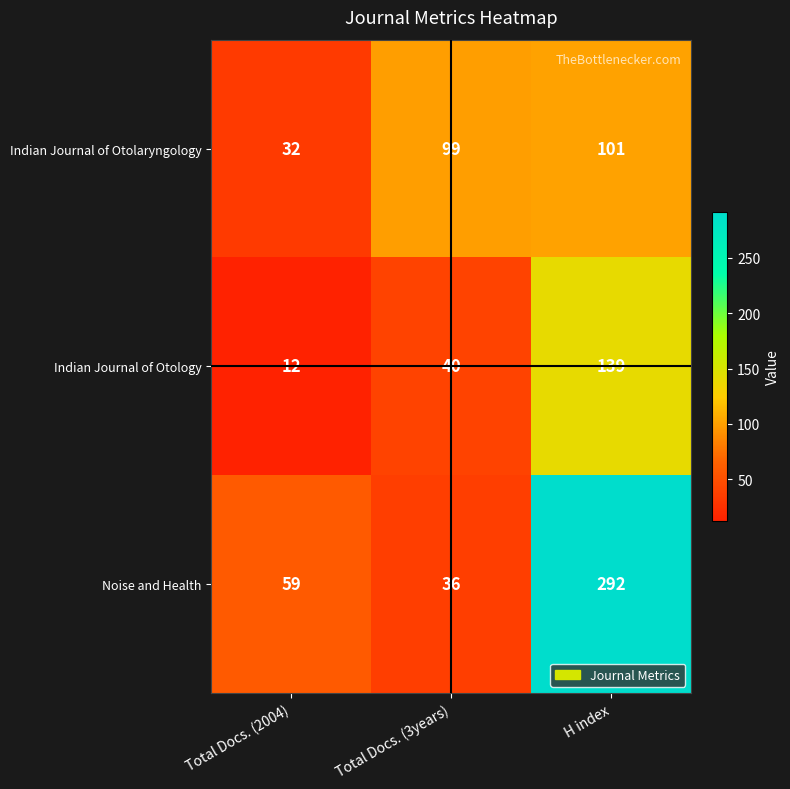

Which series changed the most between Total Docs. (2004) and Total Docs. (3years)?

Indian Journal of Otolaryngology